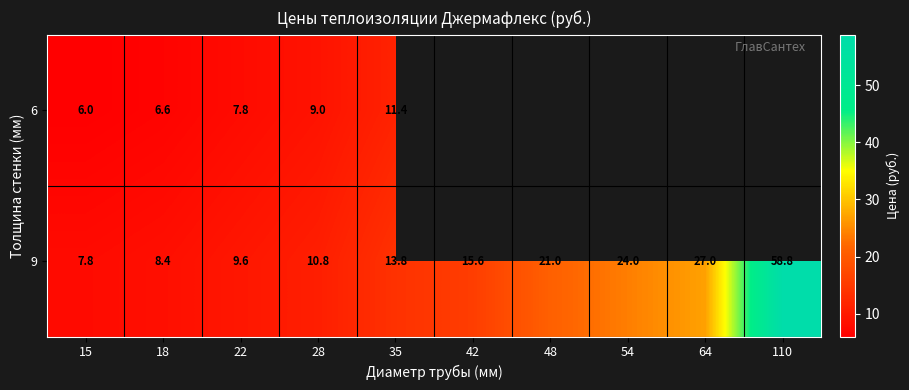

True or false: 6 has a value of 7.8 at 22.

True